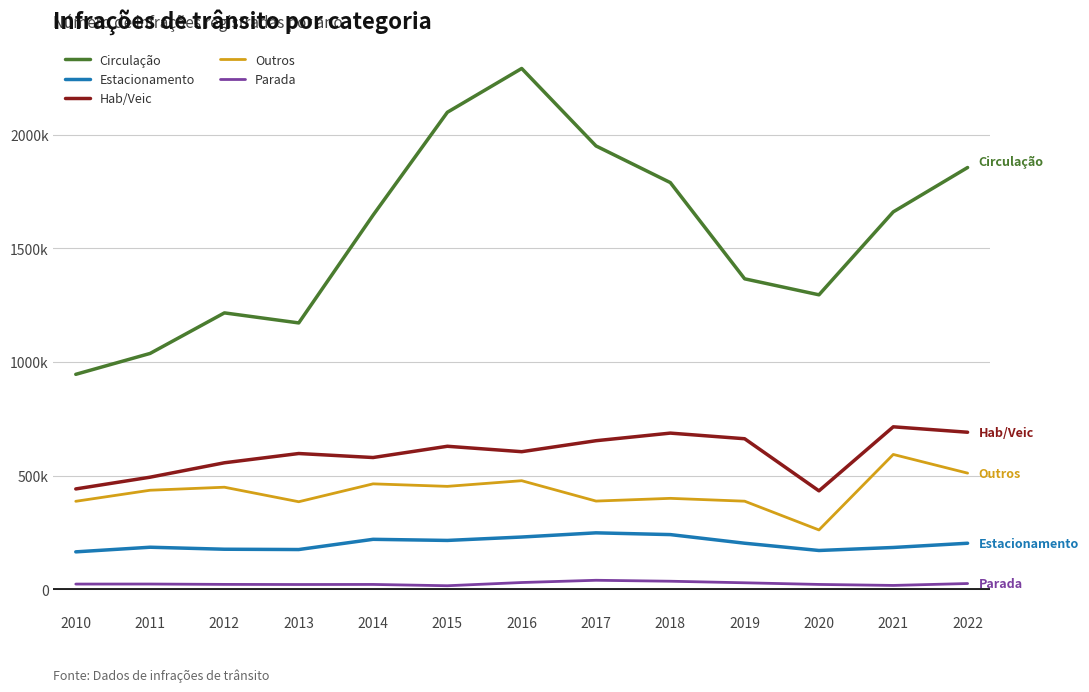

The value of Outros at 2018 is 209602. True or false?

False